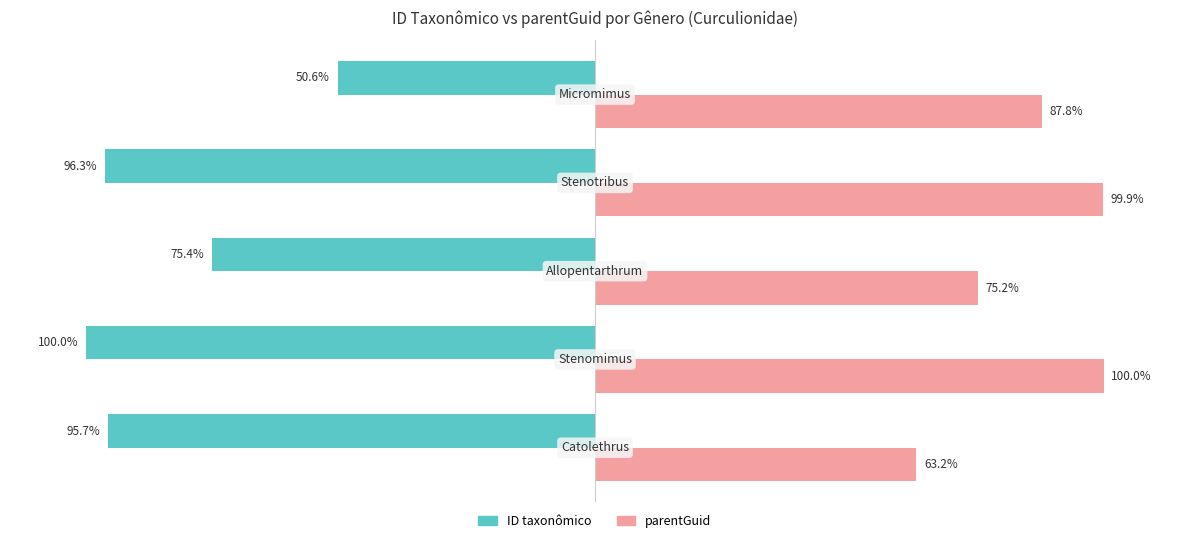

Which series has the largest range (max minus min)?

ID taxonômico